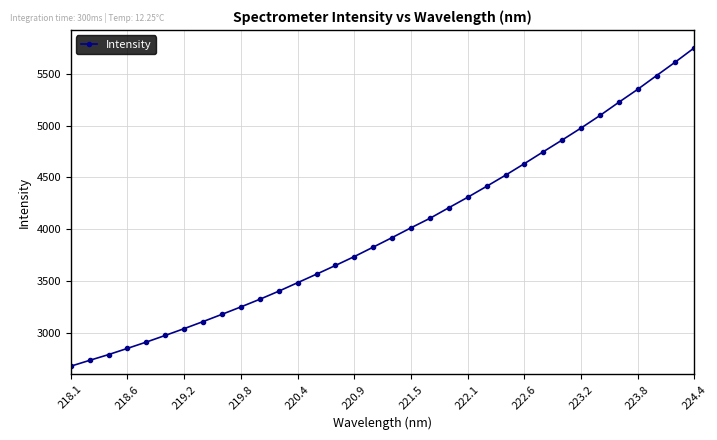

What is the value of the 15th point from the left?

3649.1